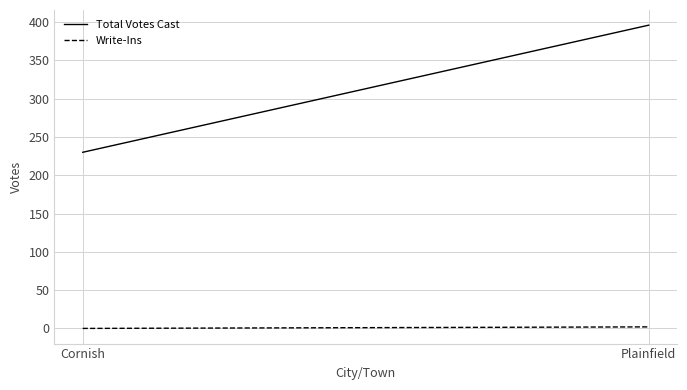

True or false: Write-Ins has a value of 0 at Cornish.

True